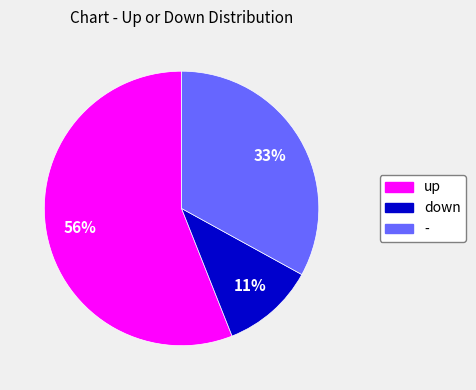

Count the number of slices in the pie.

3